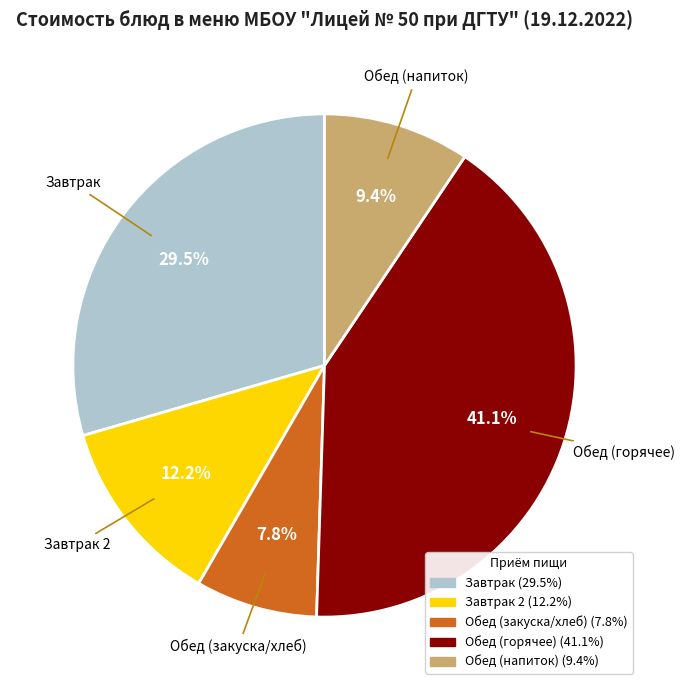

Is there a majority slice in this chart?

No